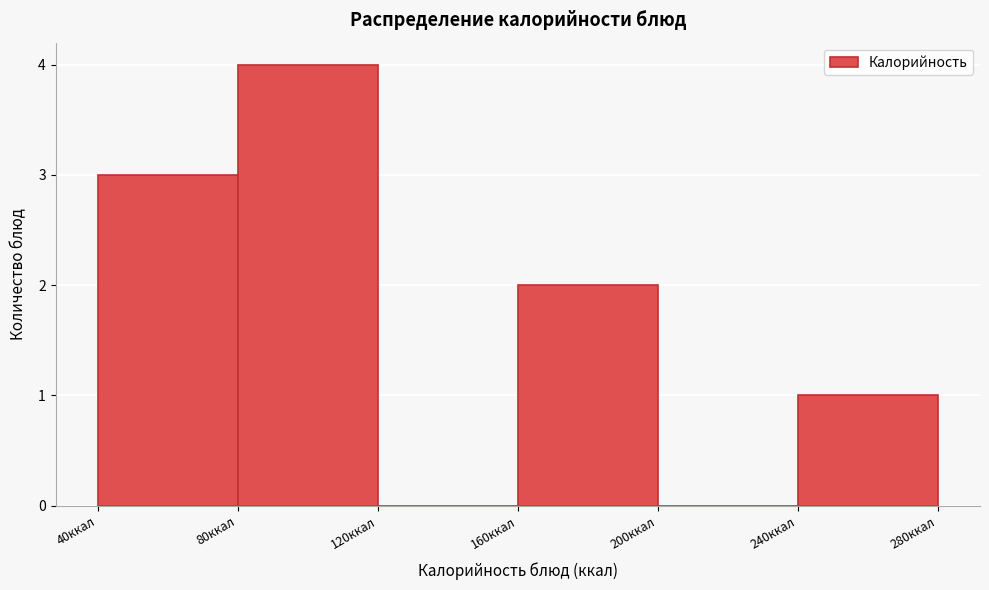

Which range on the x-axis has the tallest bar?

80 to 120